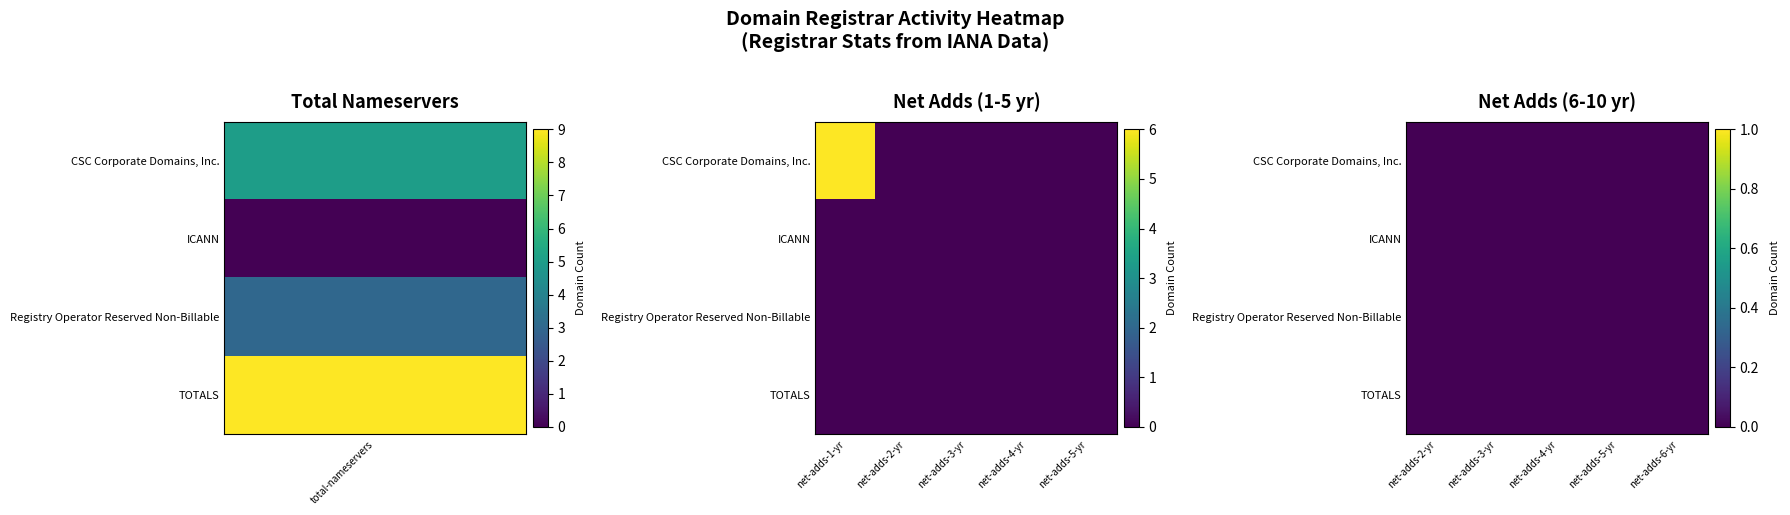

How many positive values does the TOTALS series have?

1